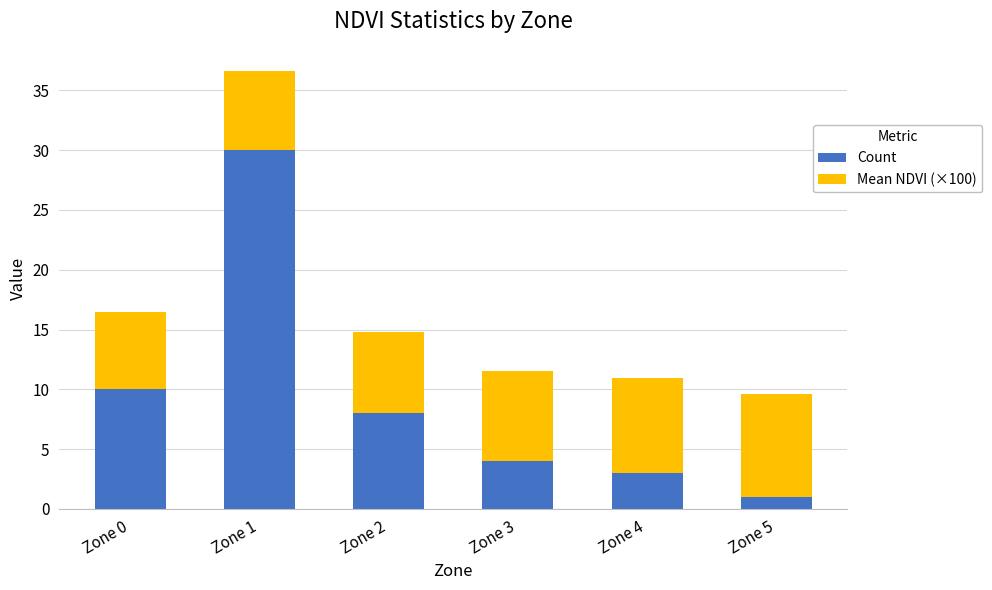

List the labels in order of Count value, smallest first.

Zone 5, Zone 4, Zone 3, Zone 2, Zone 0, Zone 1